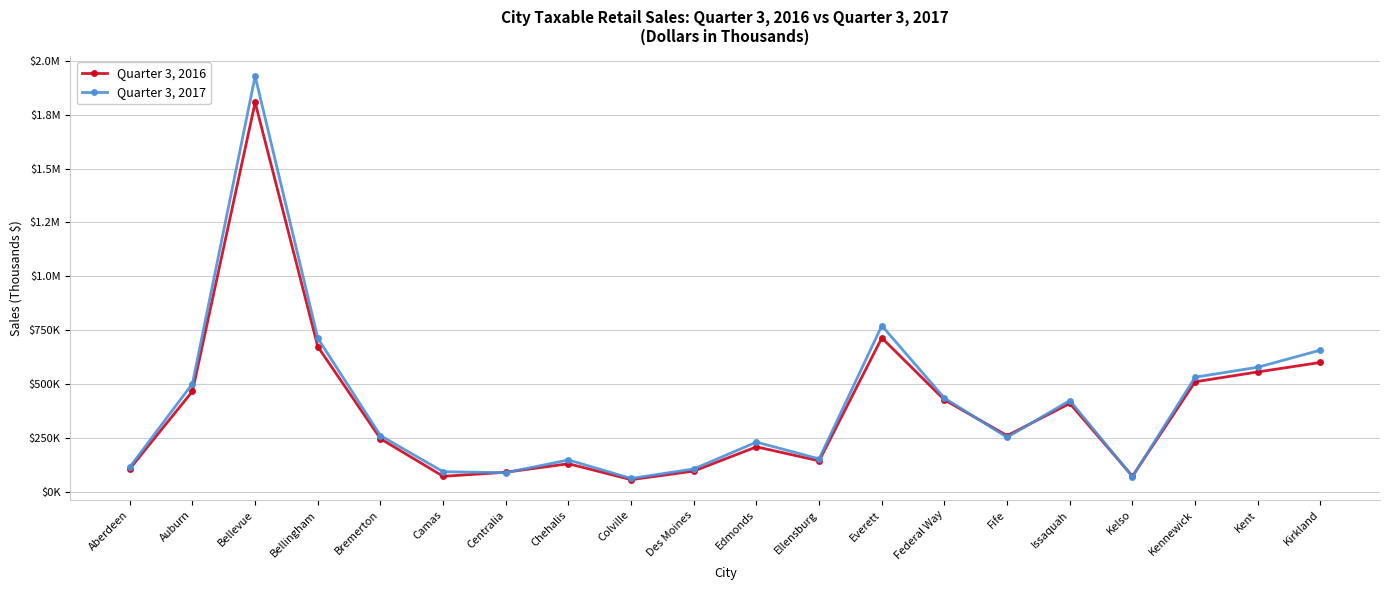

Which label corresponds to the smallest value in the chart?

Colville